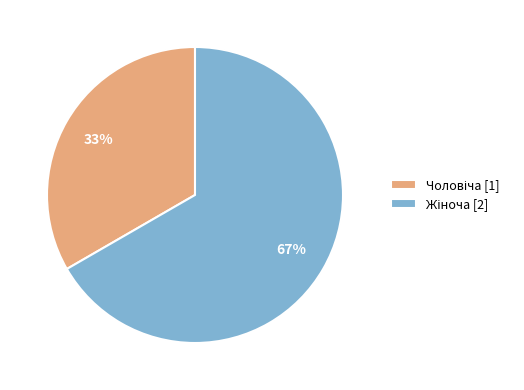

How many segments does this pie chart have?

2